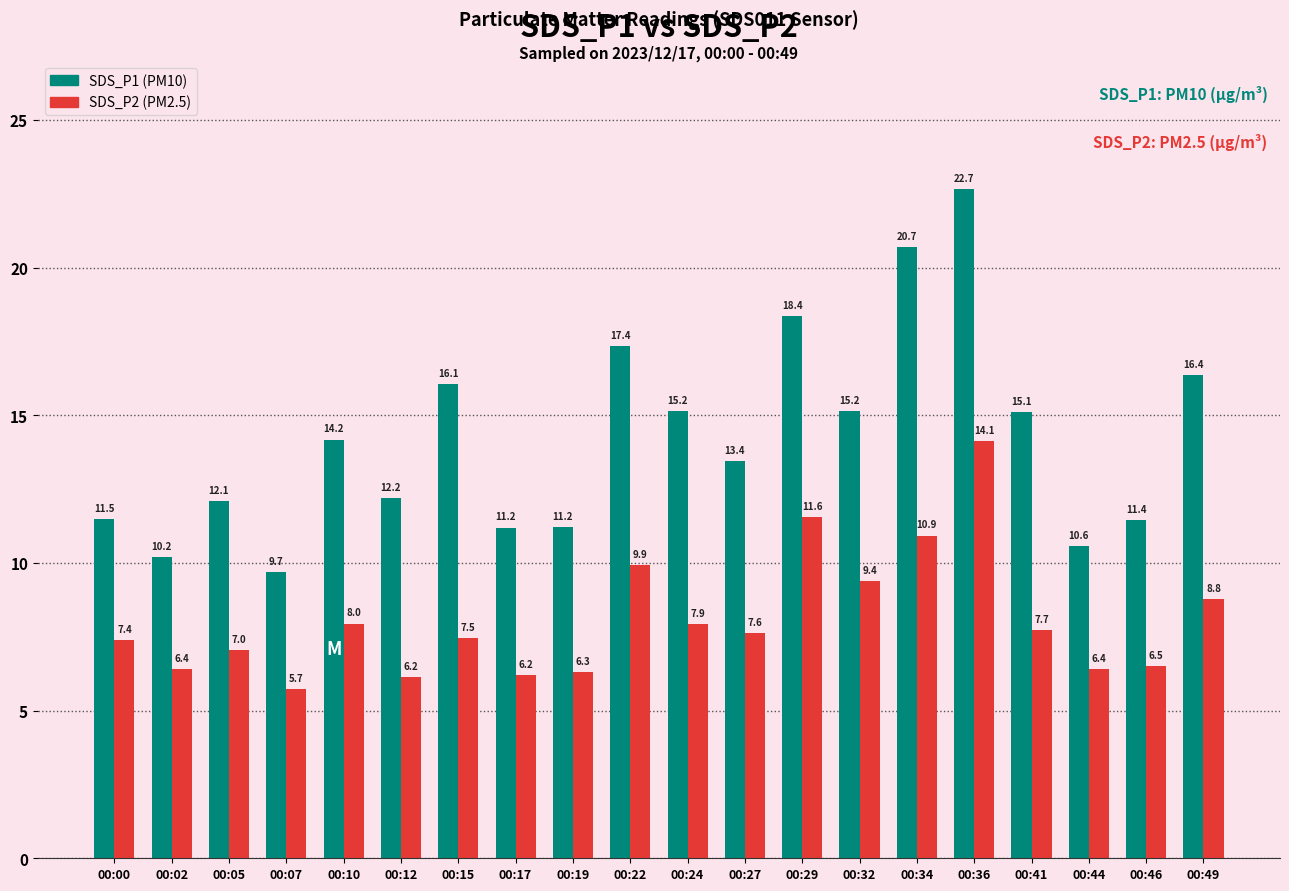

What is the spread (max minus min) of values at 00:41?

7.4